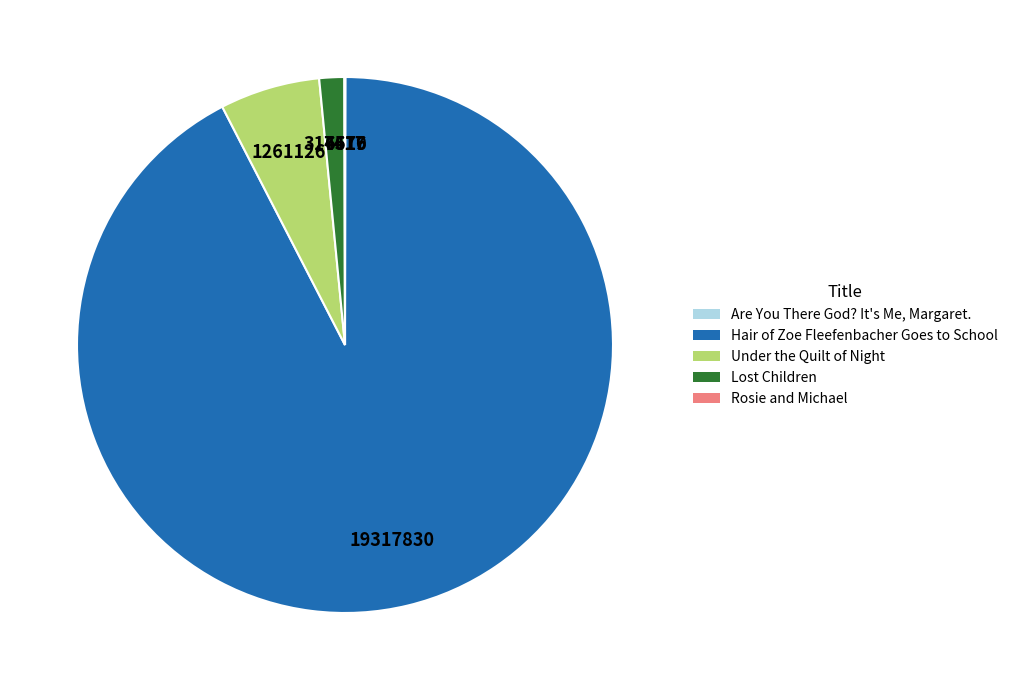

Does any single category account for the majority?

Yes